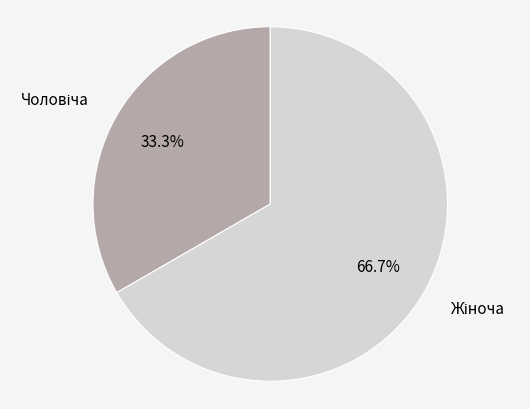

To the nearest percent, what is the average slice percentage?

50%